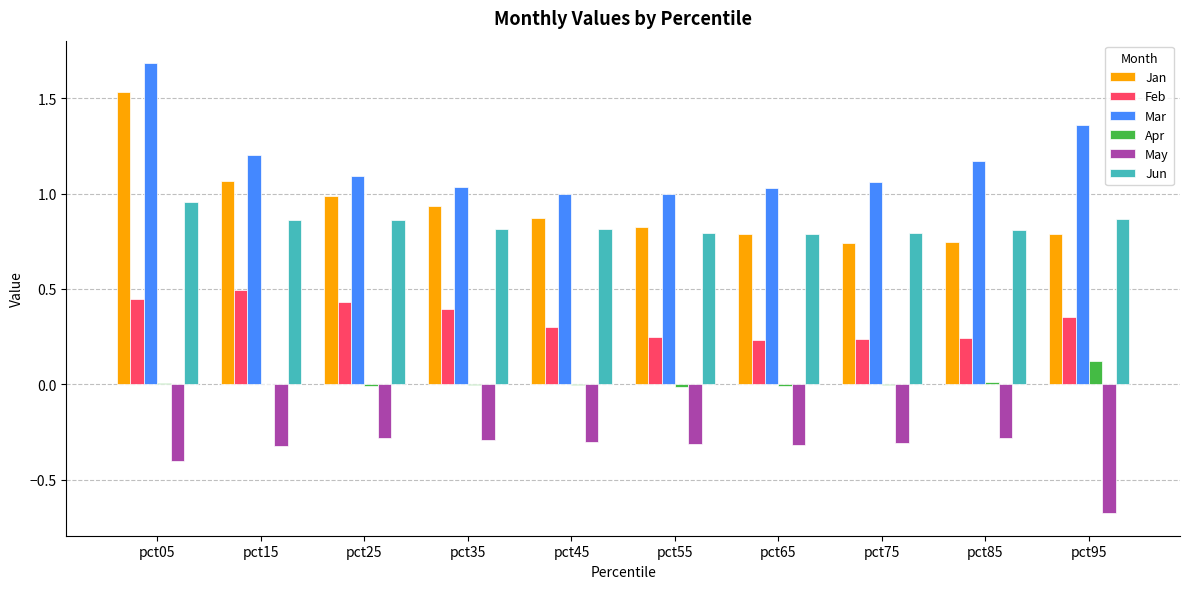

True or false: Jun has a value of 0.3 at pct15.

False